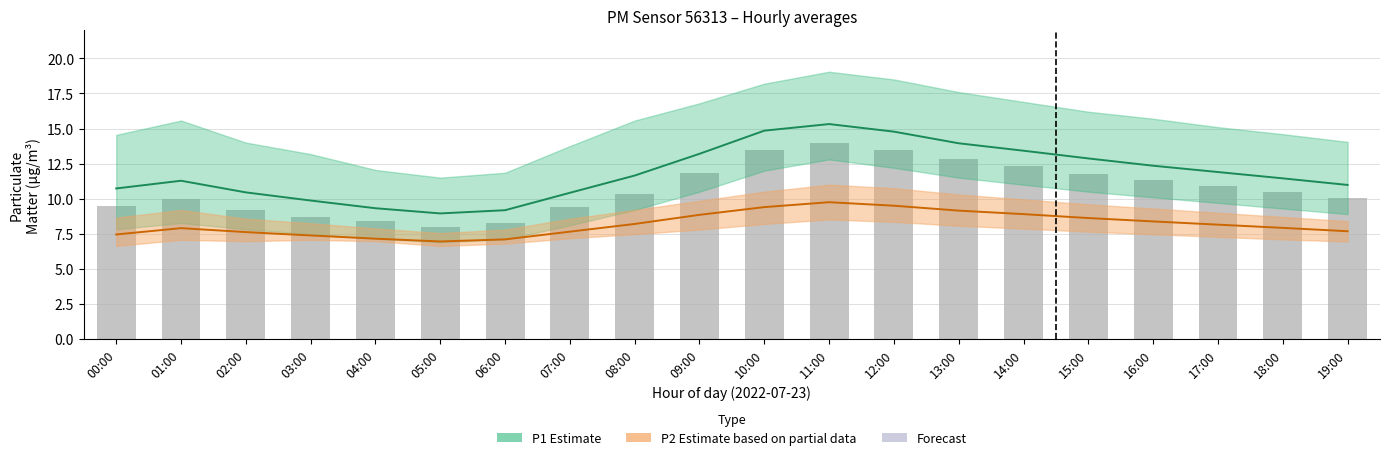

What is the difference between the maximum and minimum values in the Observed (bar) series?

6.0